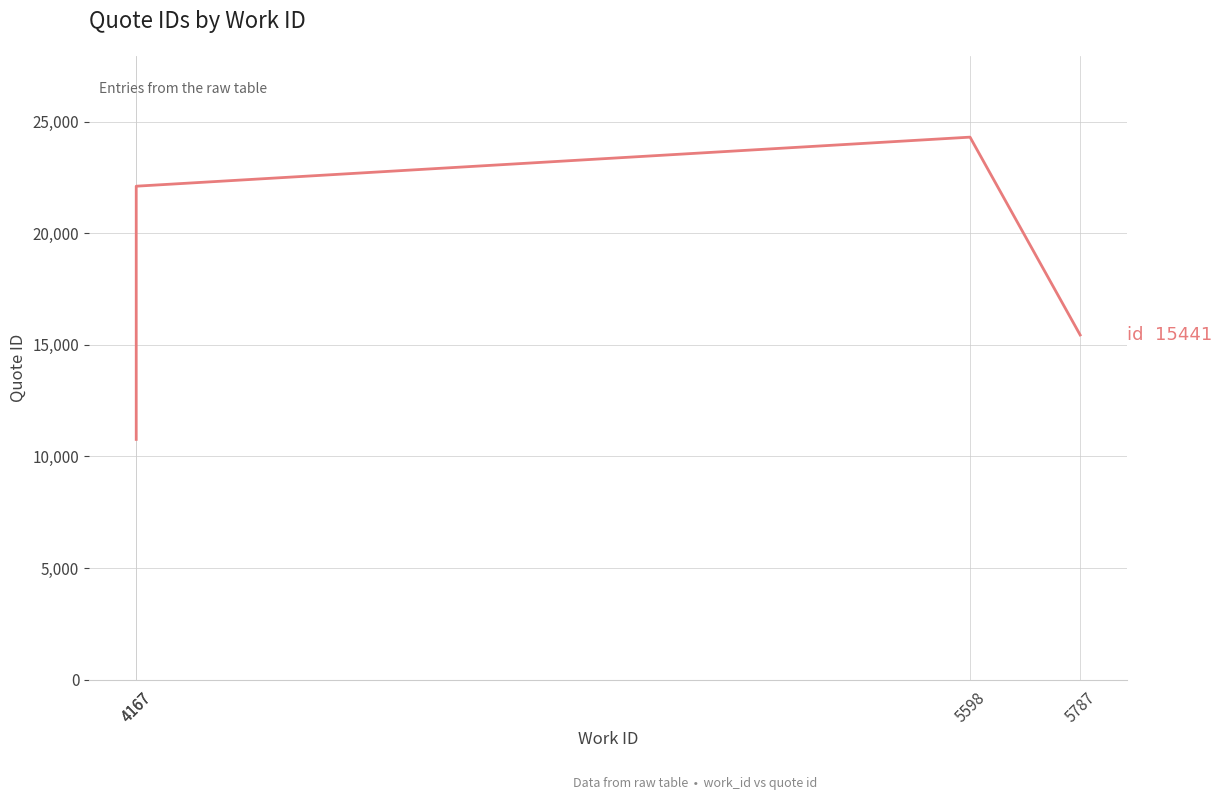

Read the value at 5787.

15441